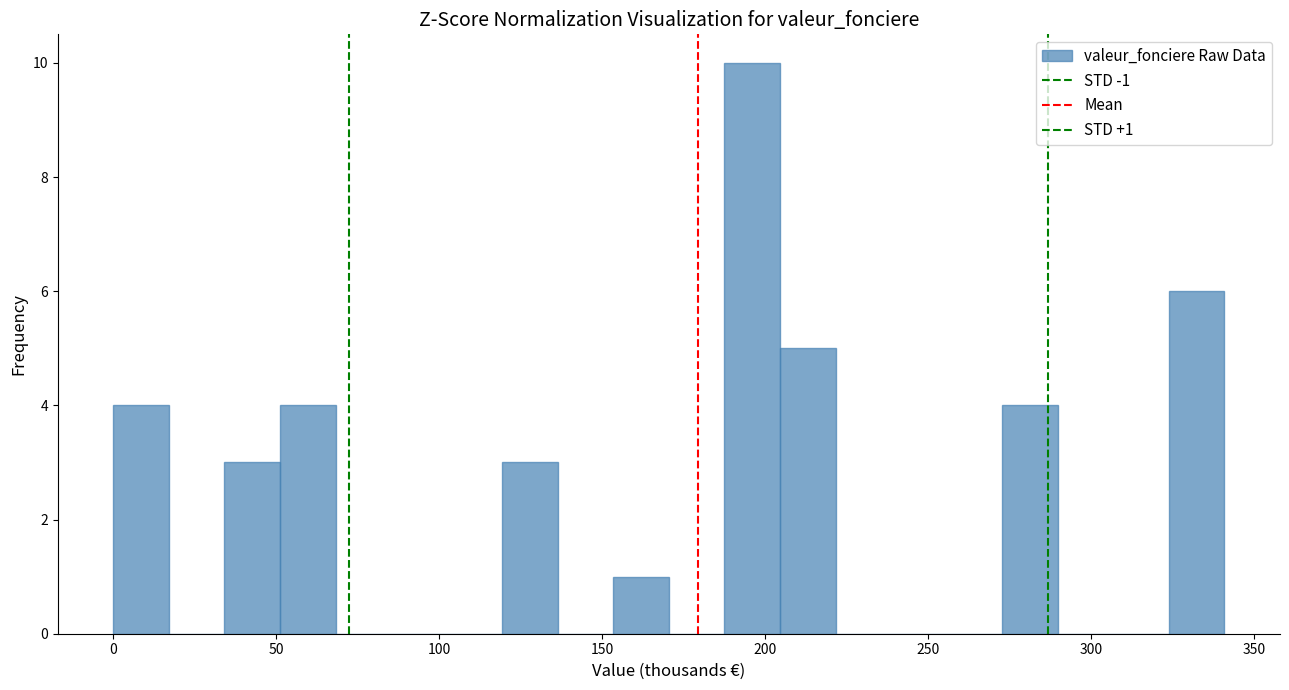

Read against the x-axis, roughly where is the centre of the tallest bar?

195